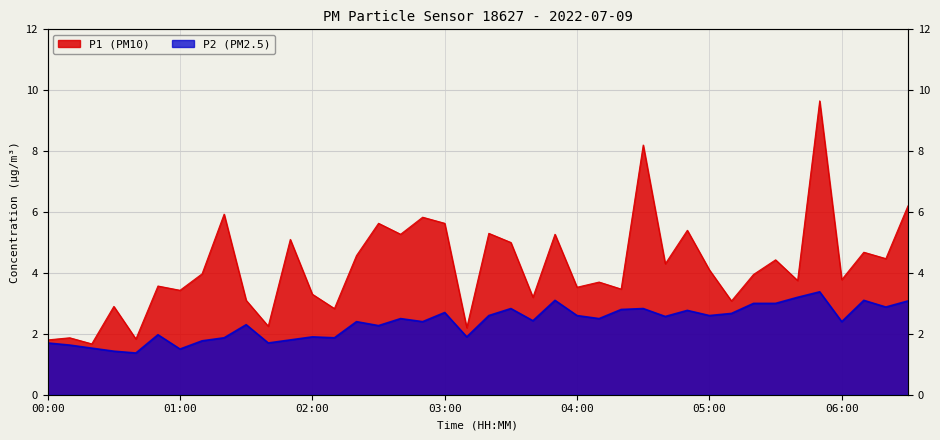

How many series are shown in this chart?

2